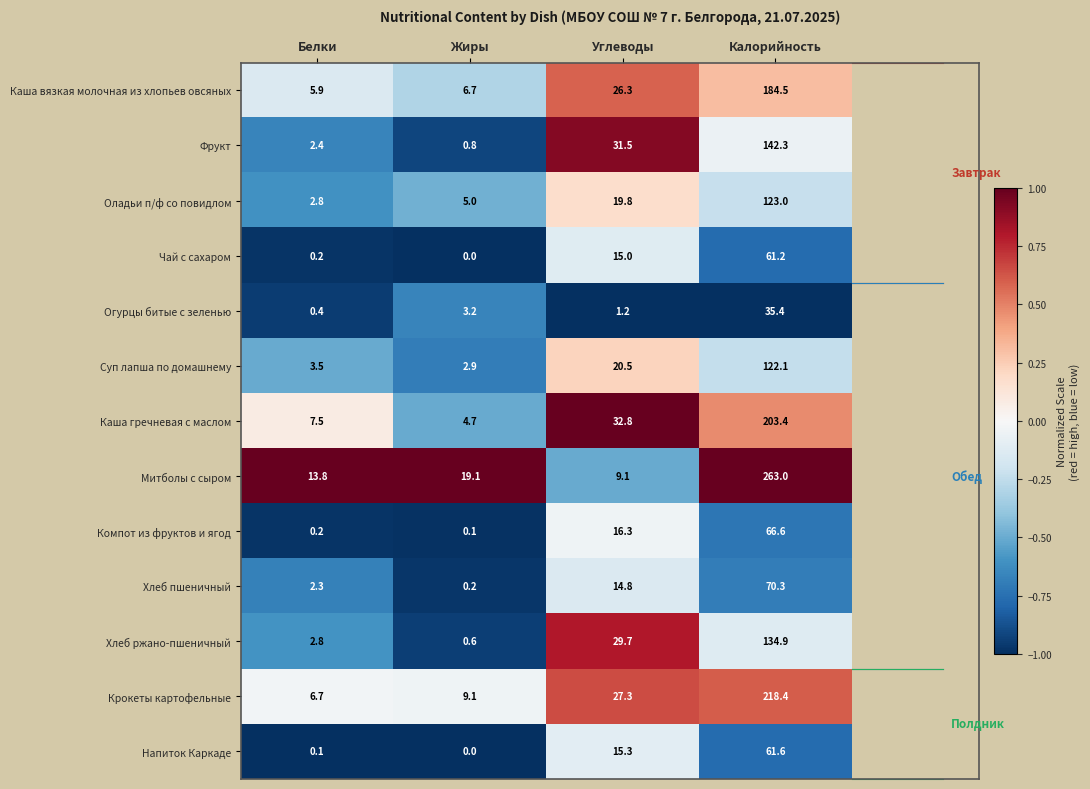

What is the difference between the highest and lowest values at Углеводы?

31.6